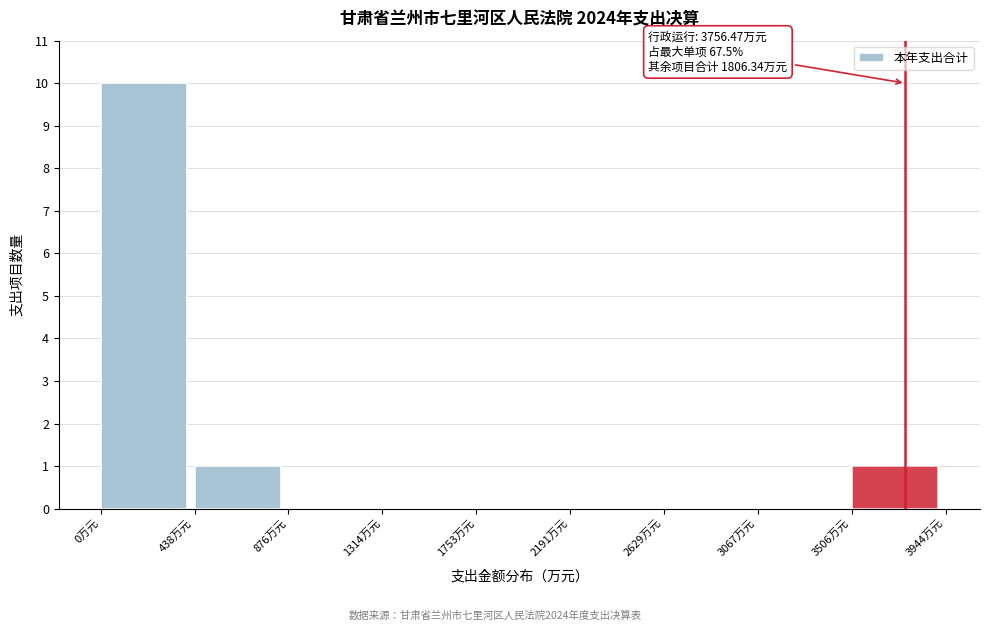

Over which range of the x-axis is the bar tallest?

0 to 450